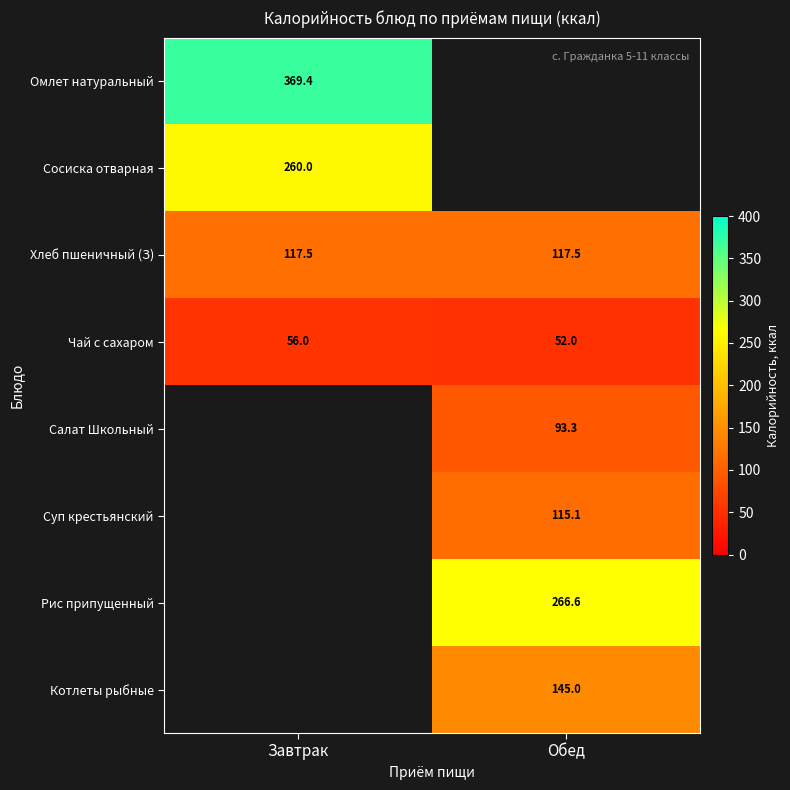

True or false: Чай с сахаром has a value of 52.0 at Обед.

True